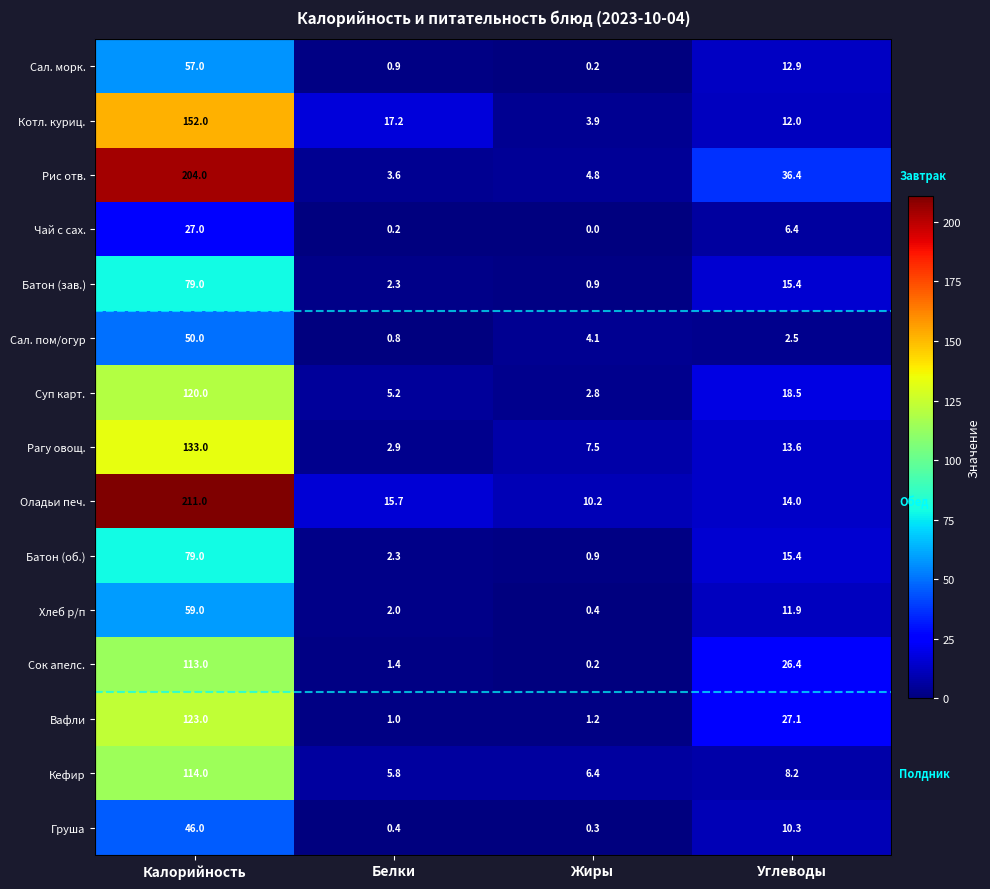

What is the difference between the maximum and minimum values in the Чай с сах. series?

27.0